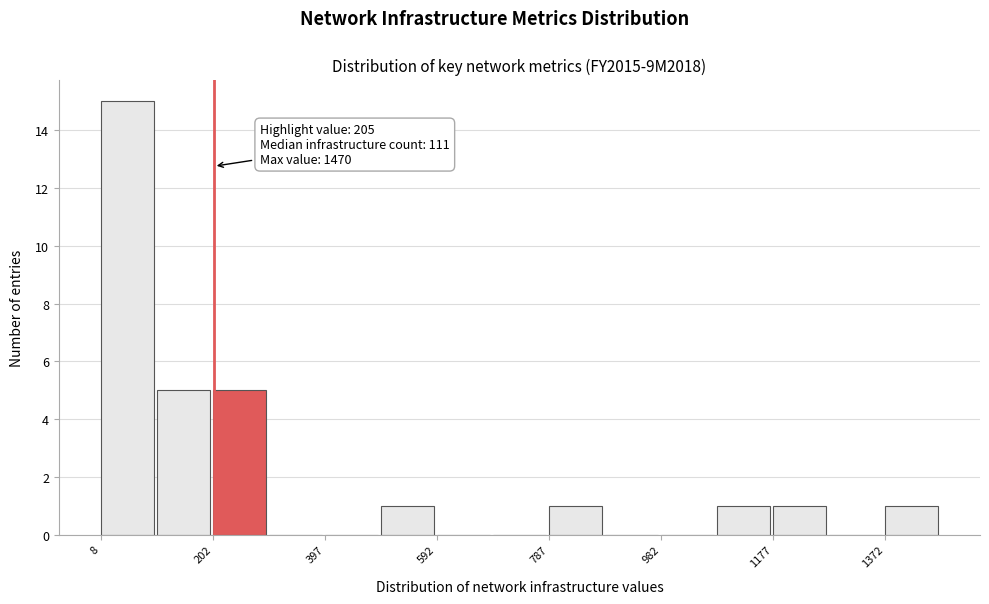

Which range on the x-axis has the tallest bar?

0 to 100